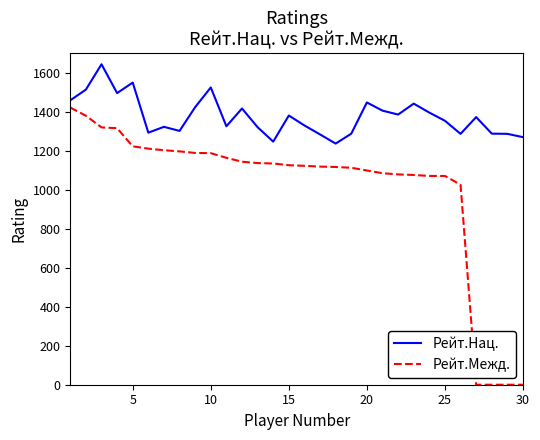

True or false: Рейт.Межд. and Рейт.Нац. cross at least once.

False